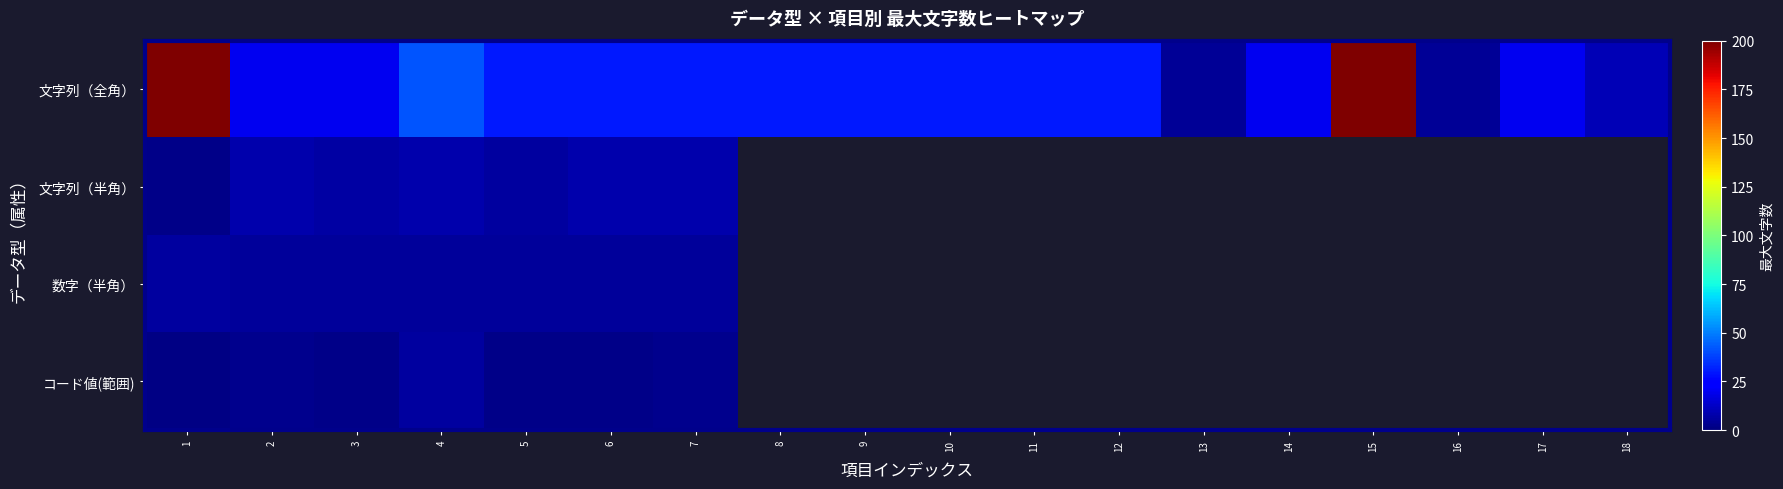

At which category is the sum across all series the highest?

1